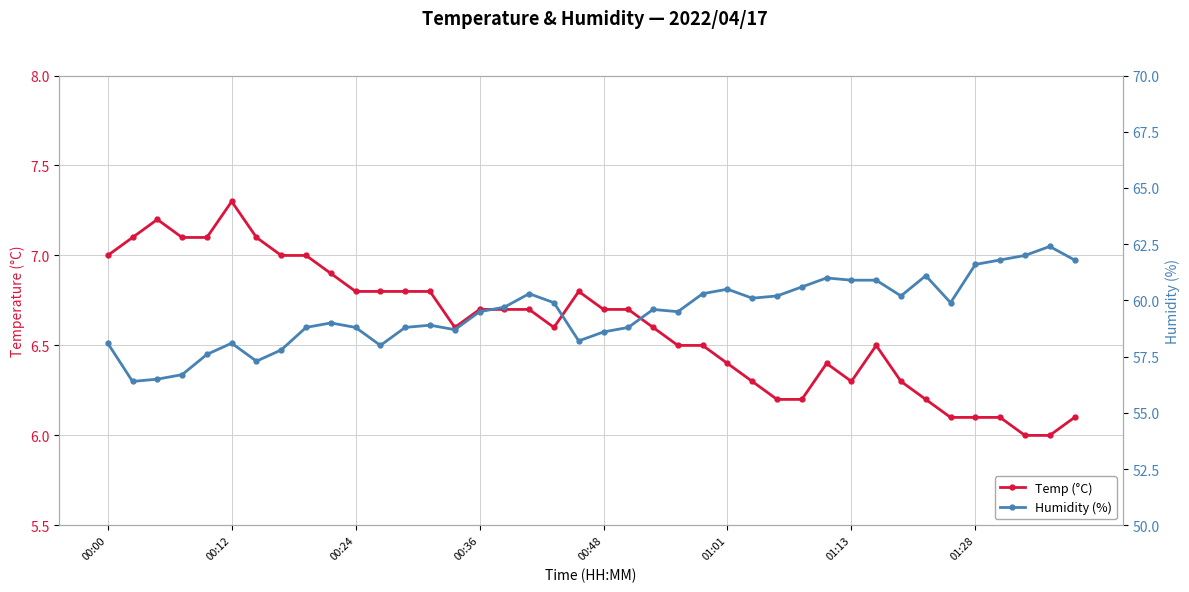

What is the value of the Temp (°C) point at the 10th from the left?

6.9